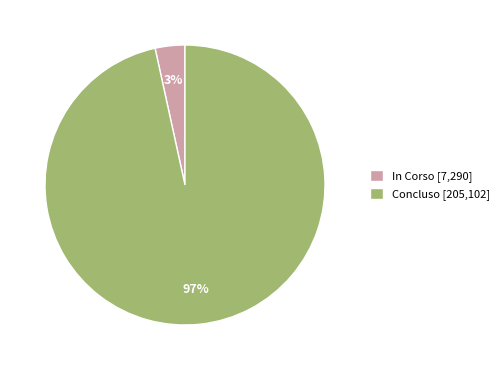

Between Concluso [205,102] and In Corso [7,290], which is larger?

Concluso [205,102]